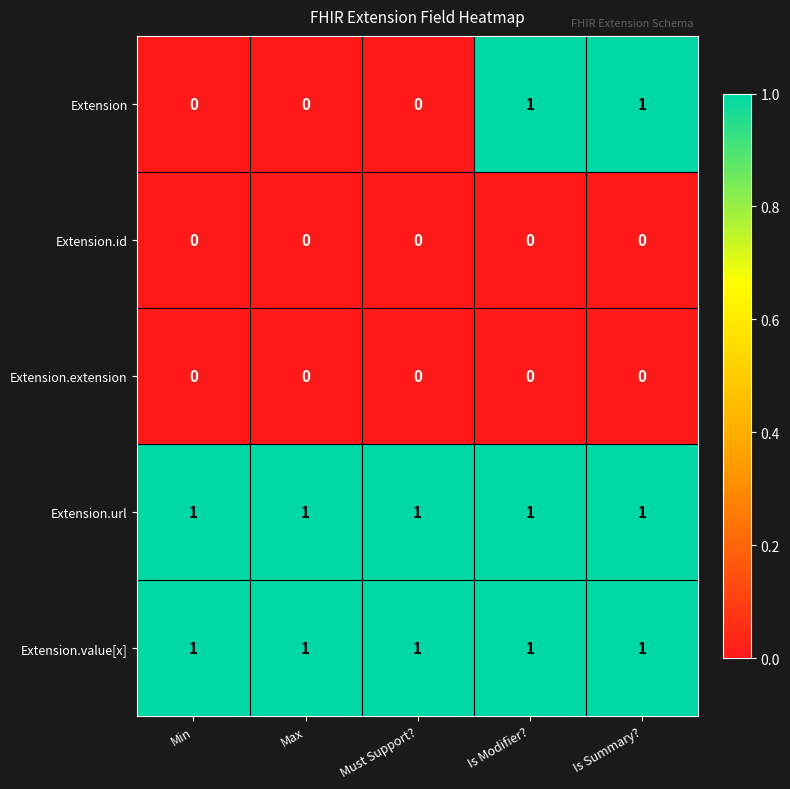

Is the value of Extension.url at Must Support? greater than the value of Extension.id at Max?

Yes